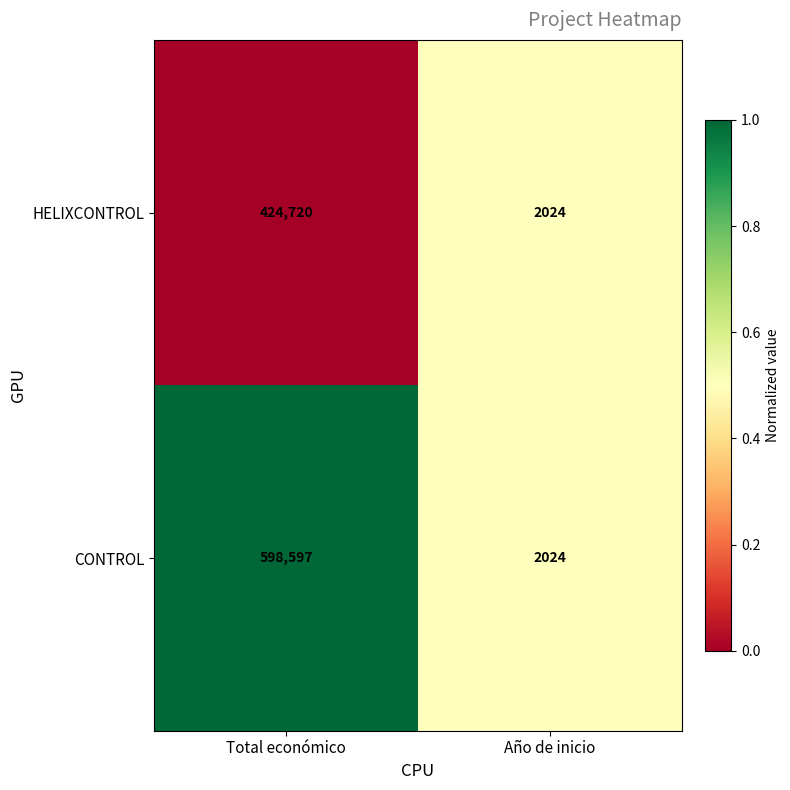

Which series changed the most between Total económico and Año de inicio?

CONTROL